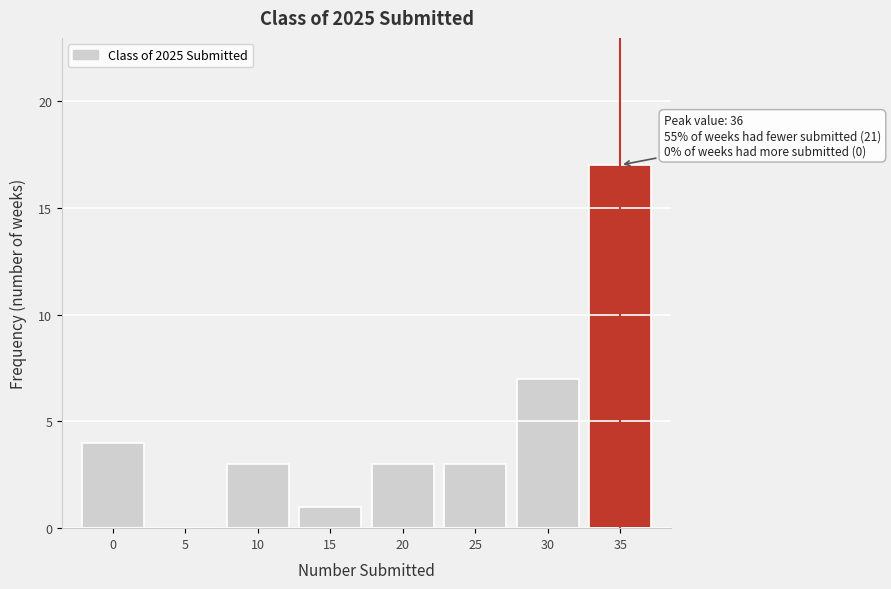

Reading right to left, extract all data points from this chart.

35=17	30=7	25=3	20=3	15=1	10=3	5=0	0=4